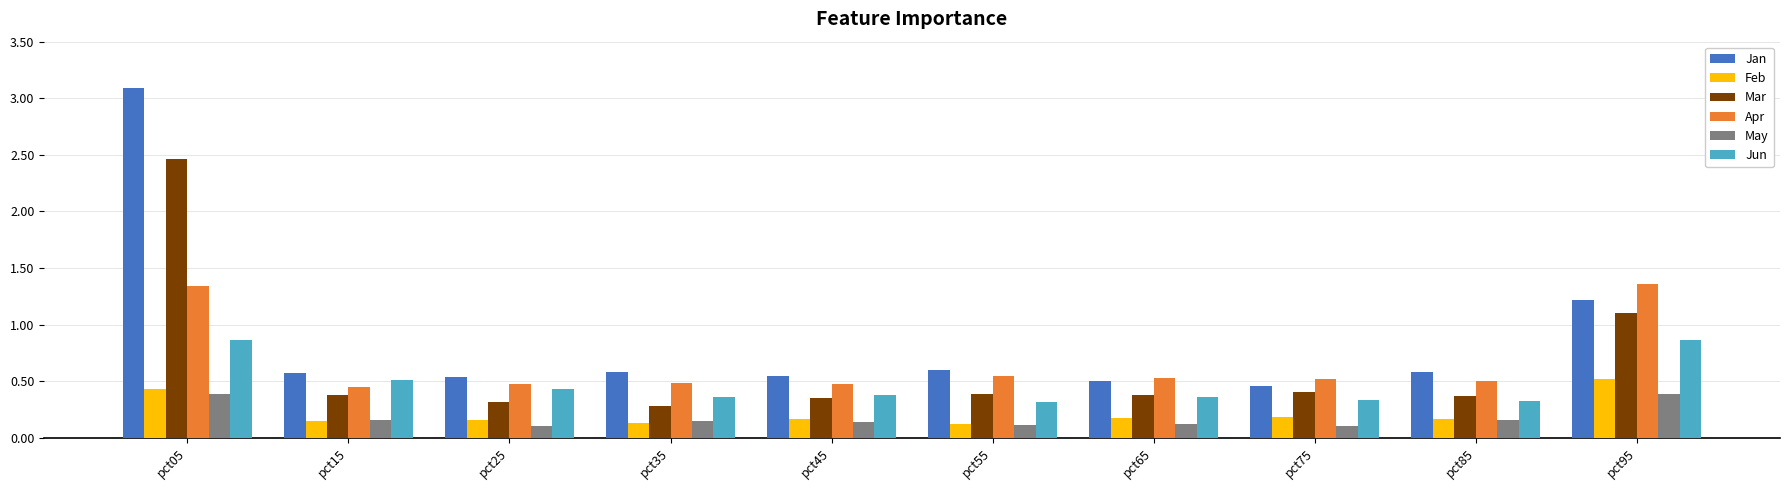

How many Feb values are between 0 and 1?

10